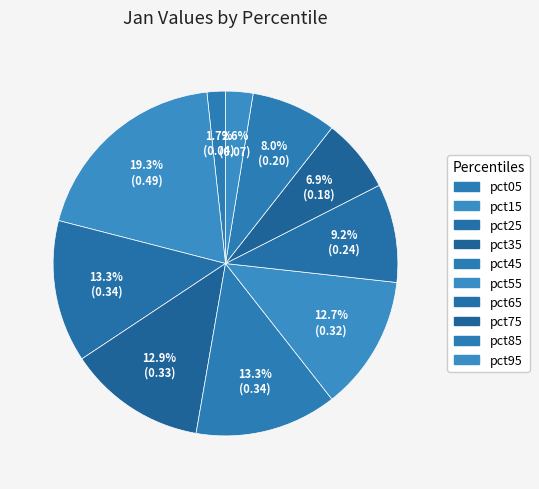

To the nearest percent, what portion does pct75 represent?

7%